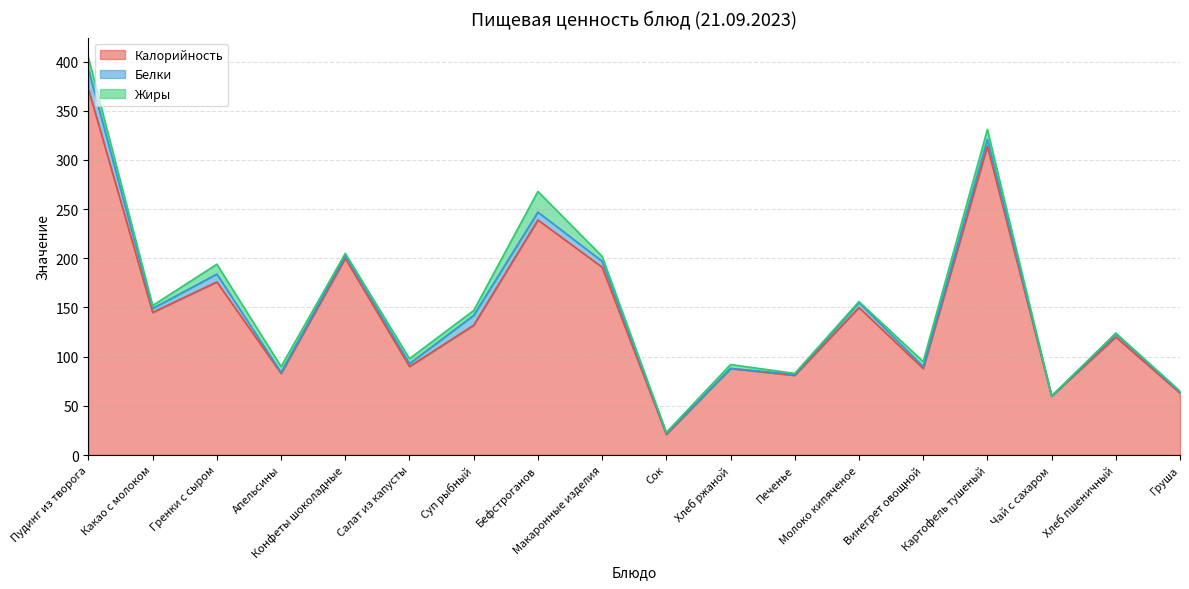

Does the chart display data point markers on the line(s)?

No